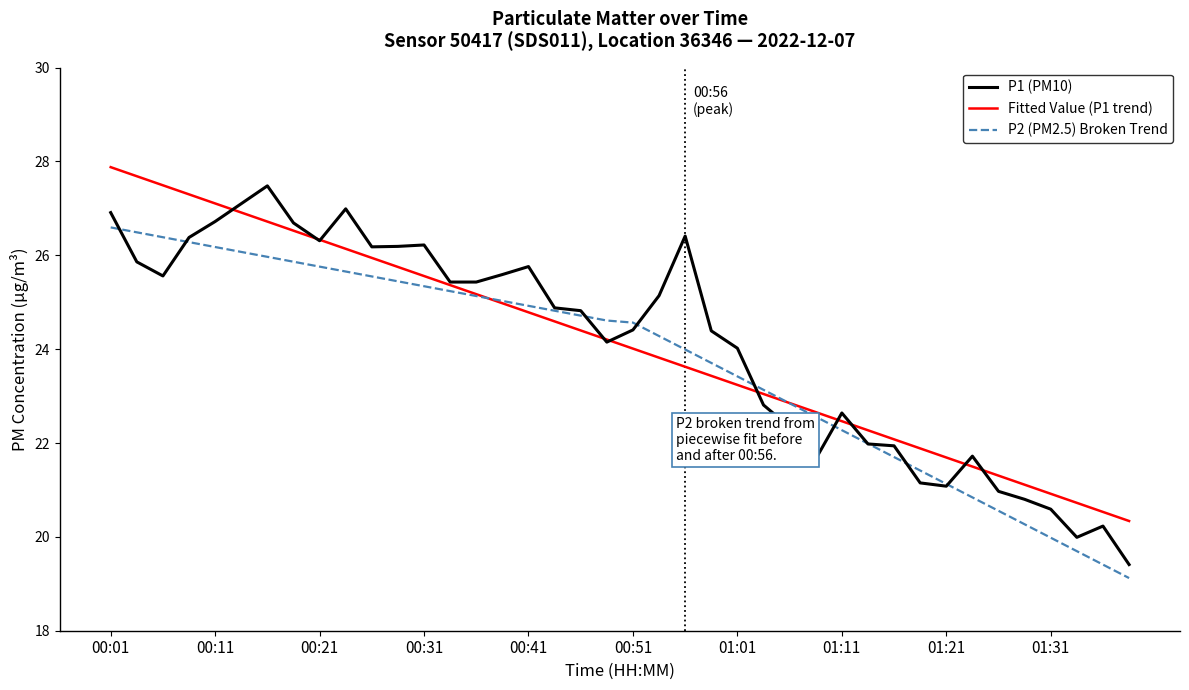

What is the difference between the second highest and second lowest values in the P2 (PM2.5) Broken Trend series?

7.1